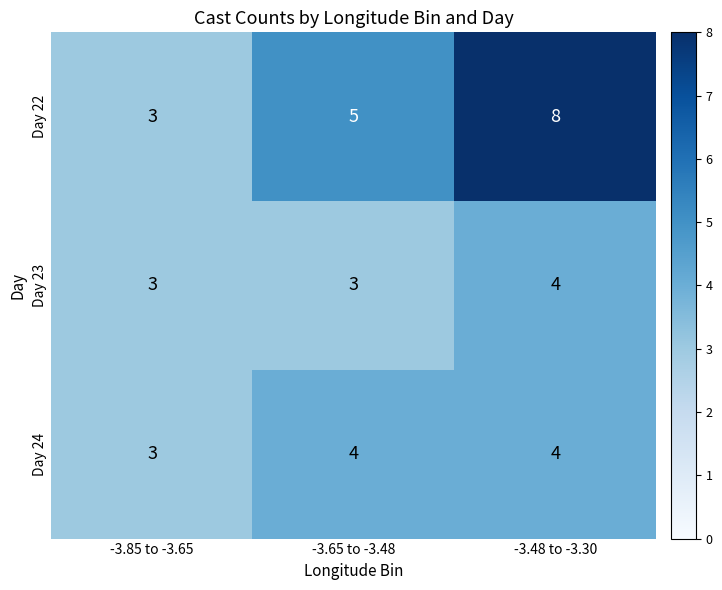

Reading left to right, extract all data points from this chart.

Day 22: 3	5	8
Day 23: 3	3	4
Day 24: 3	4	4